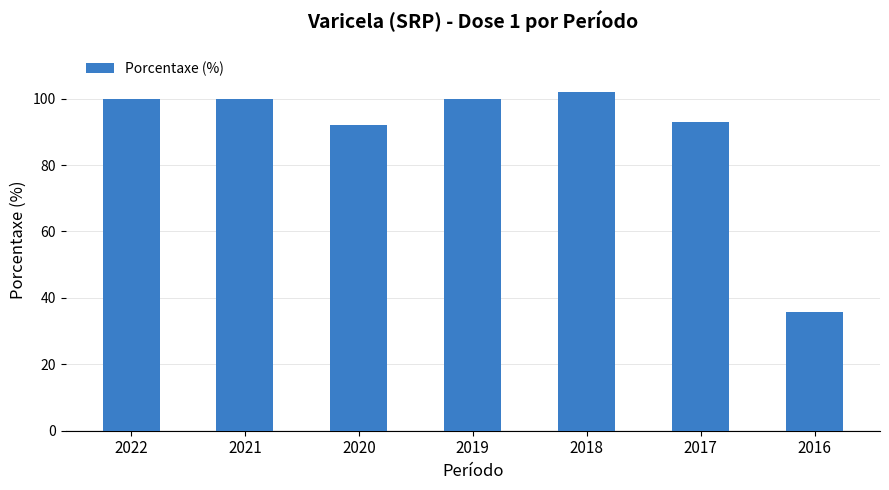

Count the number of categories in the chart.

7